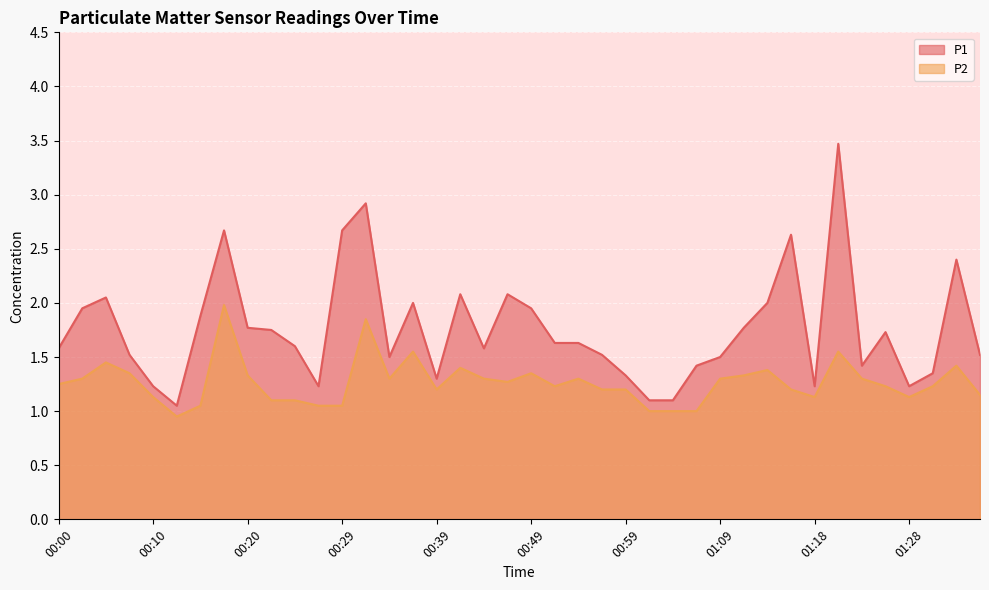

What is the minimum value for P1?

1.1